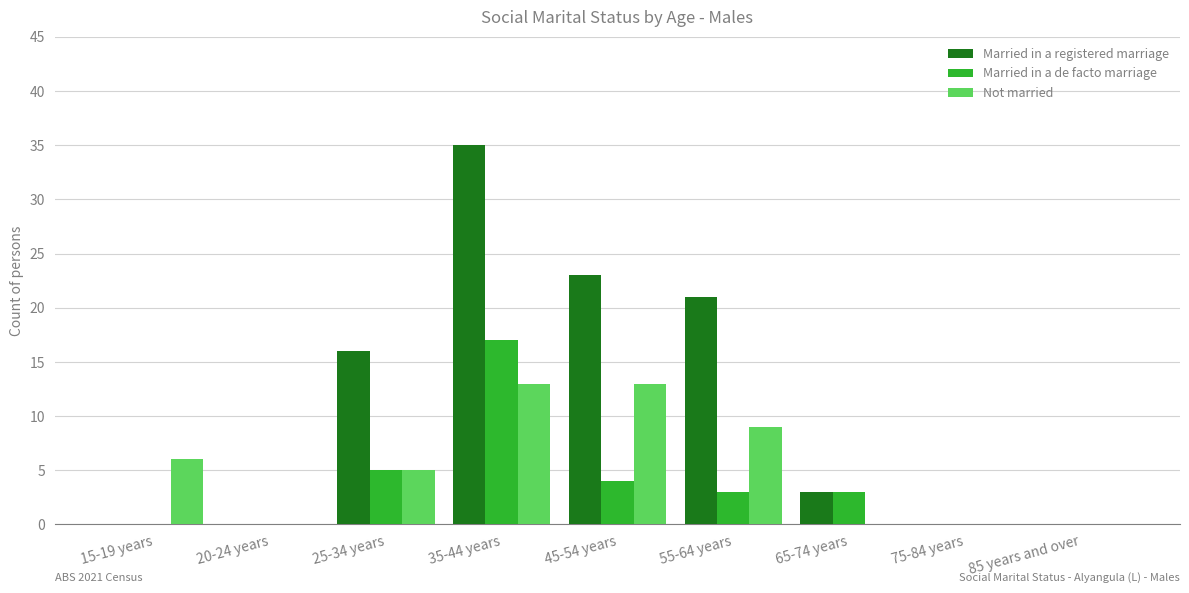

Are the bars horizontal?

No